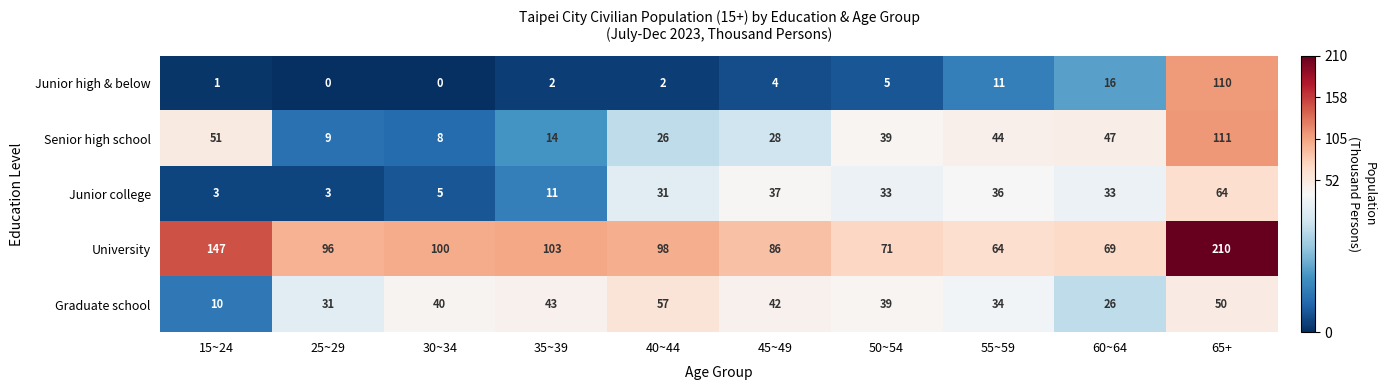

What is the total value across all series at 65+?

545